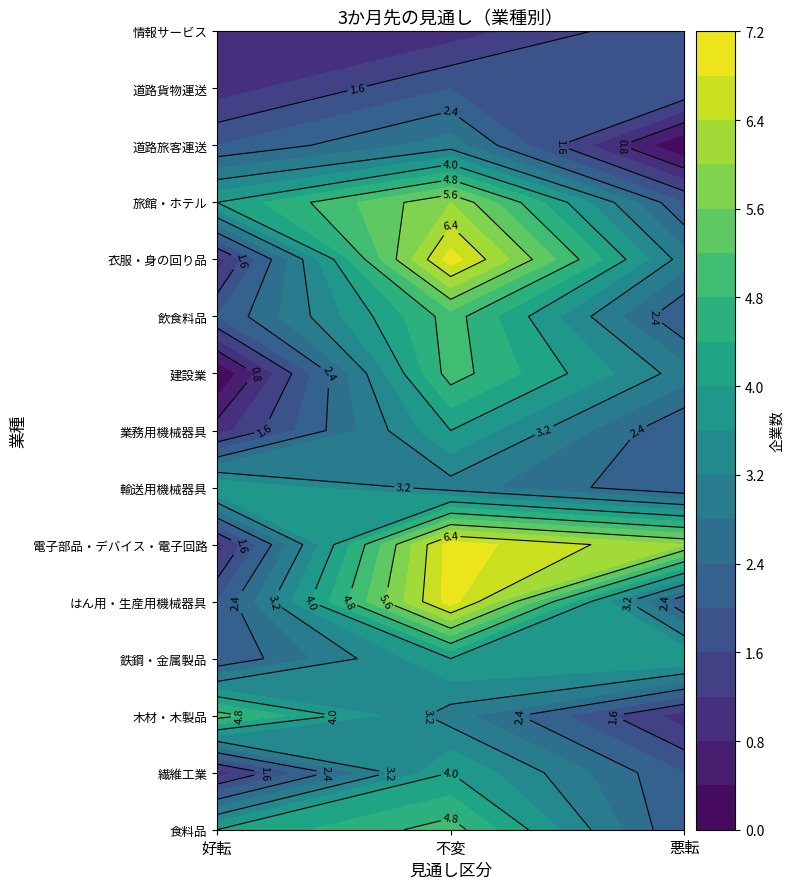

How many 繊維工業 values are between 1 and 4?

3